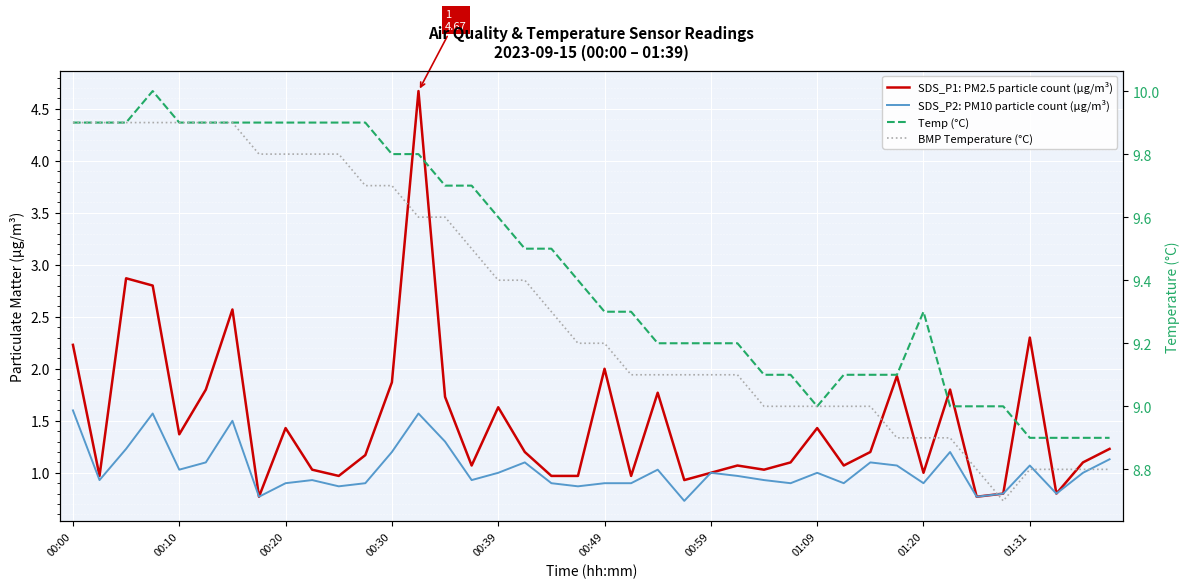

True or false: Temp (°C) and BMP Temperature (°C) intersect in this chart.

False